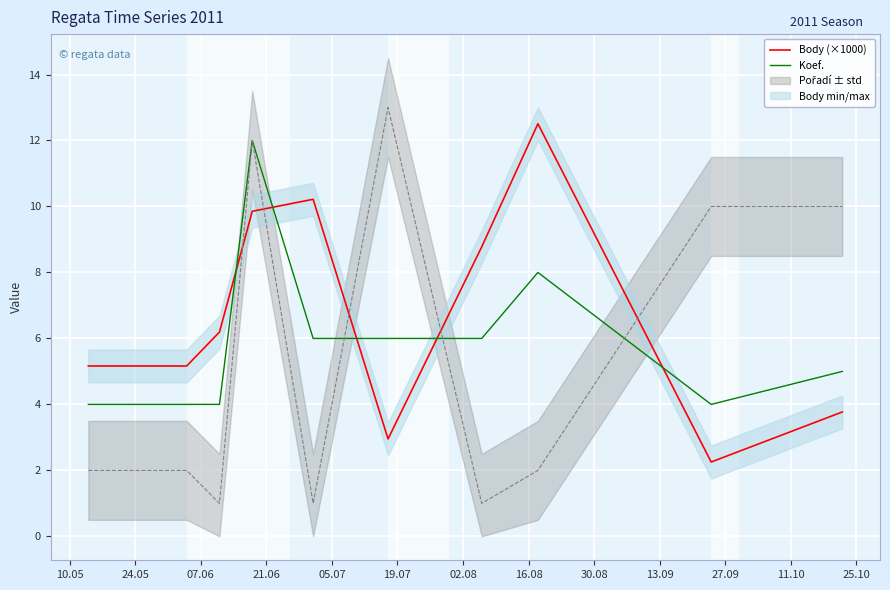

What is the lowest value of the Koef. series?

4.0